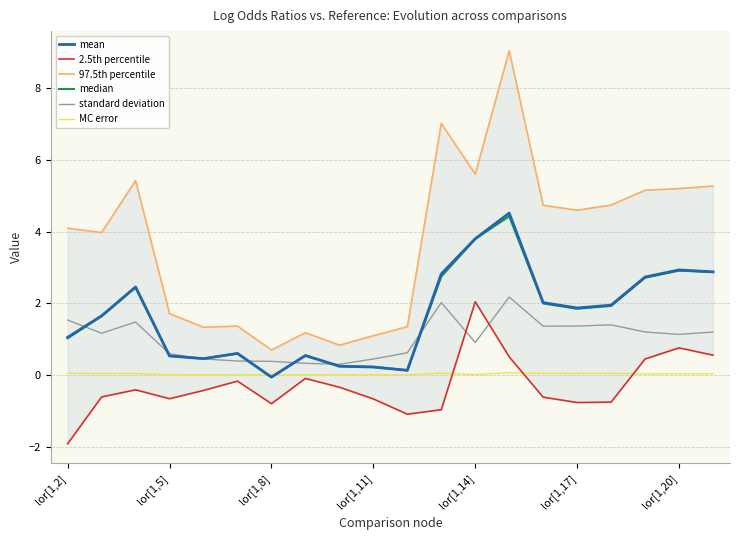

The value of median at lor[1,8] is -0.1. True or false?

True